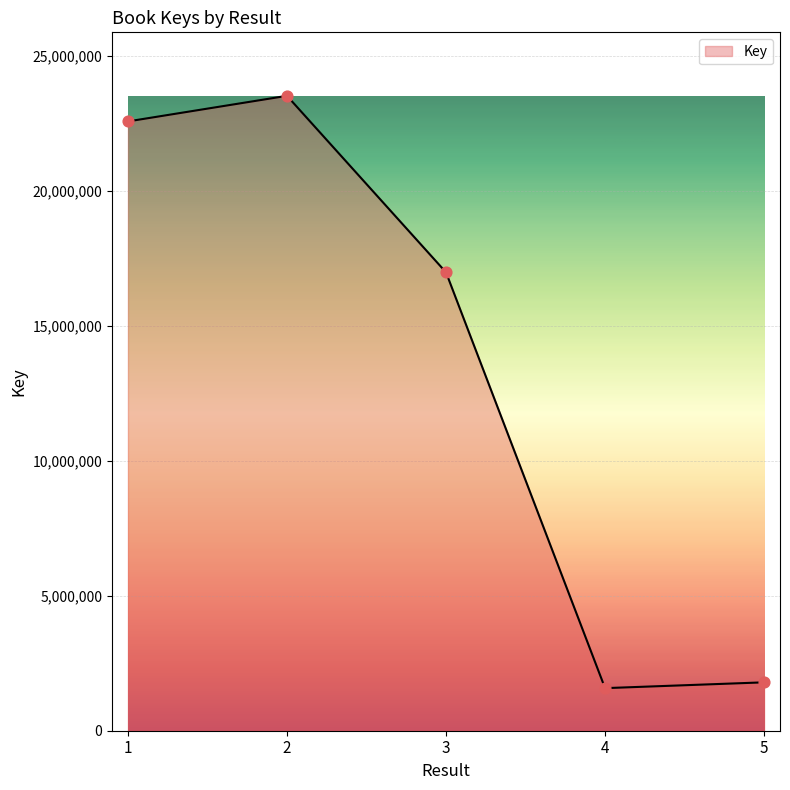

Between 3 and 5, which is larger?

3